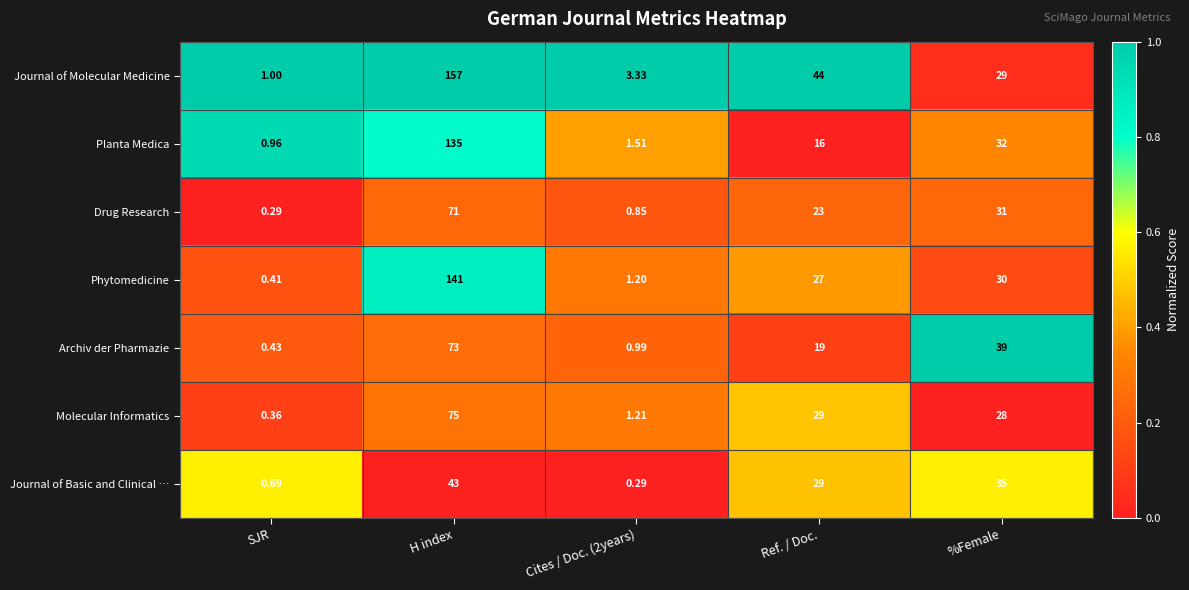

Rank the series by their maximum value, from lowest to highest.

Journal of Basic and Clinical …, Drug Research, Archiv der Pharmazie, Molecular Informatics, Planta Medica, Phytomedicine, Journal of Molecular Medicine